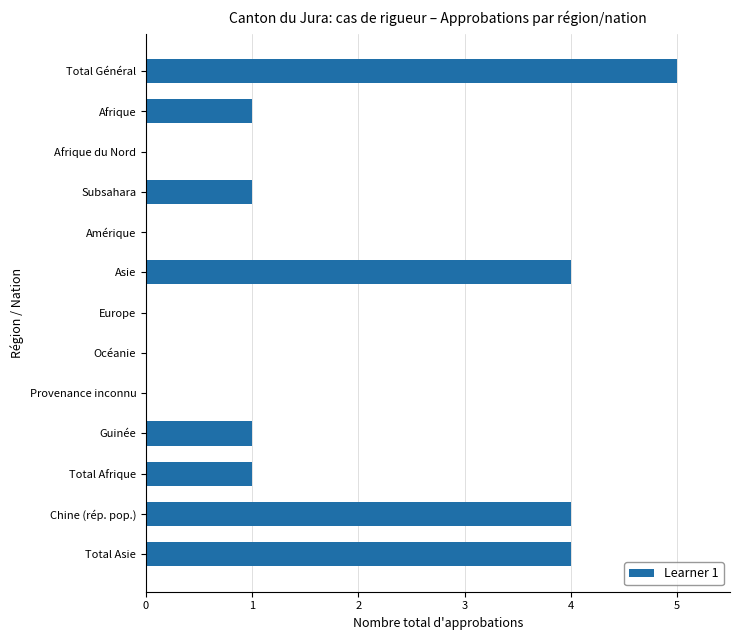

What is the average value?

2